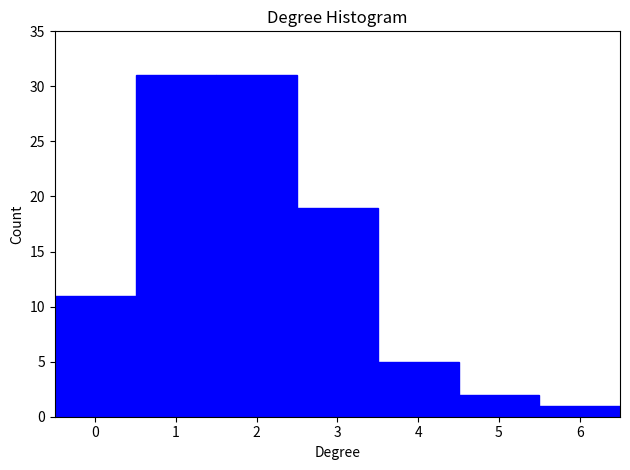

What is the height of the bar covering 4.5 to 5.5 on the x-axis? The values are not printed on the chart, so give them approximately, as read against the axis.

2